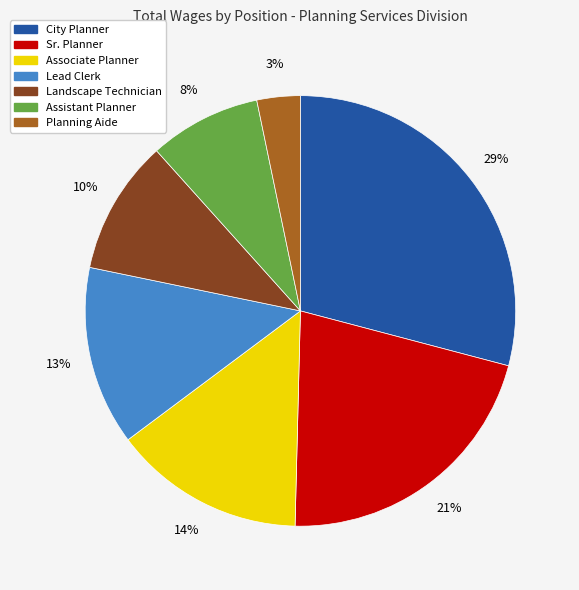

Which slice is the largest?

City Planner